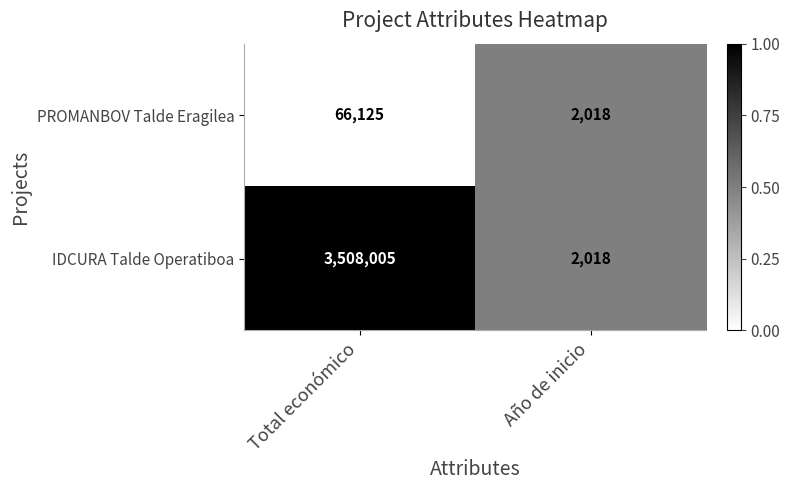

Rank the series at Total económico from lowest to highest value.

PROMANBOV Talde Eragilea, IDCURA Talde Operatiboa